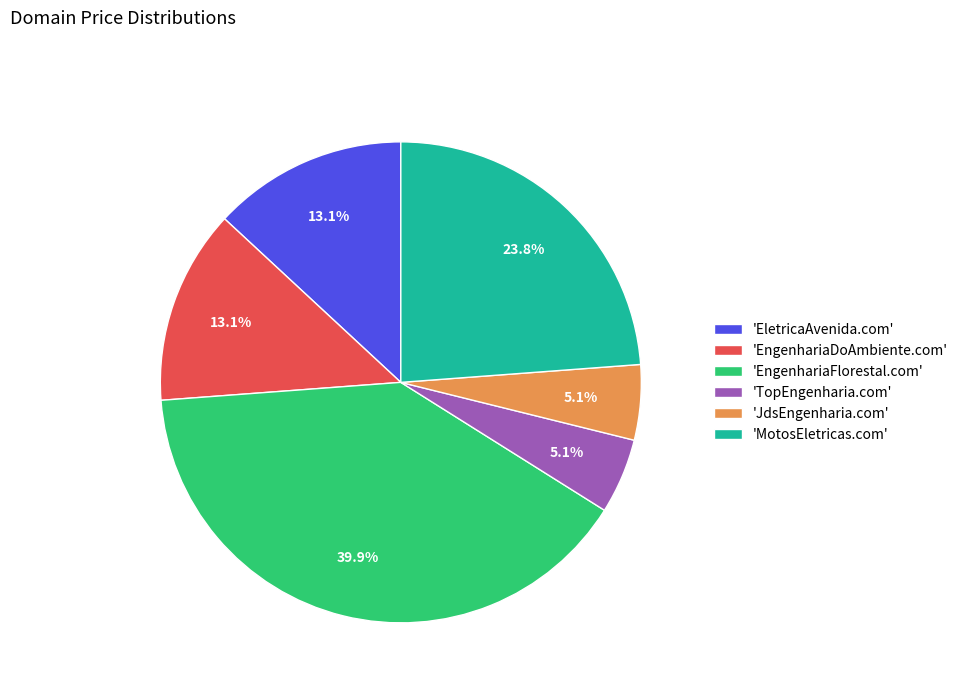

Which has a higher value, 'MotosEletricas.com' or 'EletricaAvenida.com'?

'MotosEletricas.com'